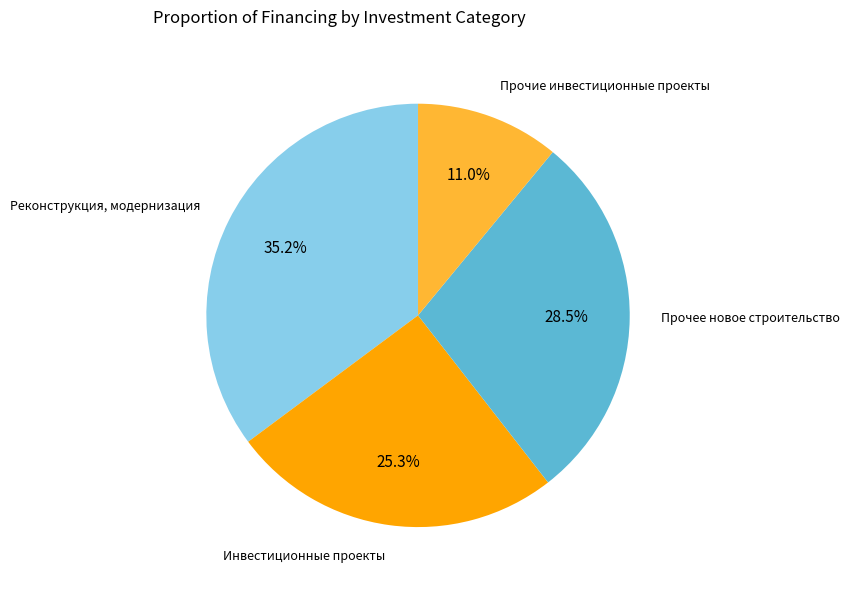

Approximately how many times larger is the value at Реконструкция, модернизация compared to Инвестиционные проекты?

1.4